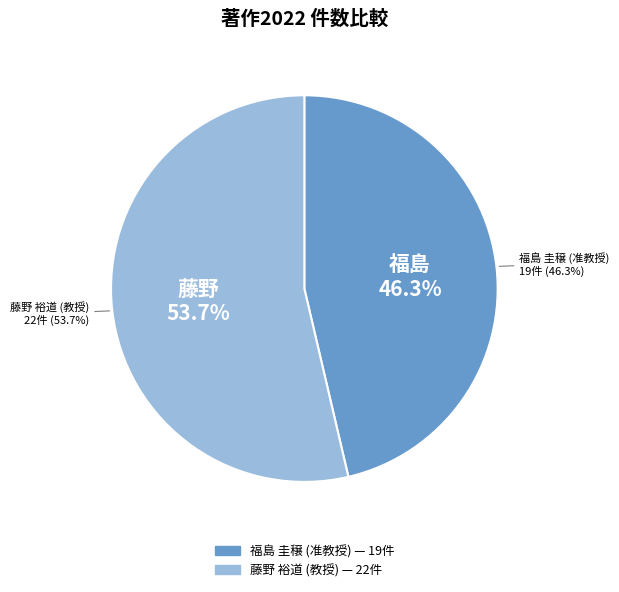

True or false: 藤野 裕道 (教授) accounts for 54% of the total.

True